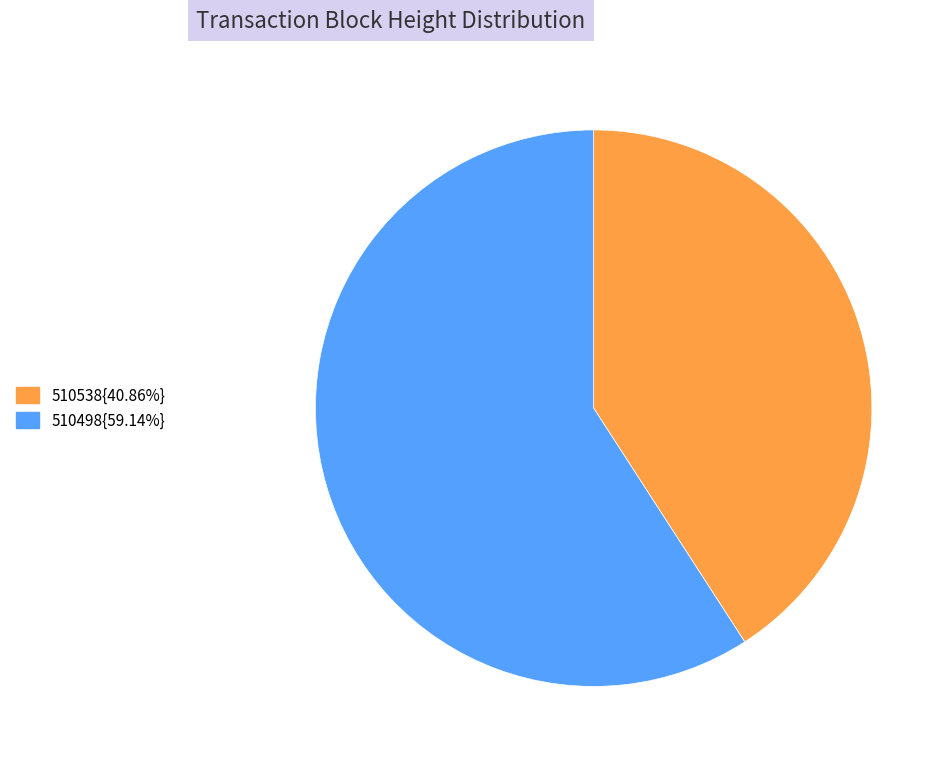

Does 510538{40.86%} account for over 50% of the chart?

No